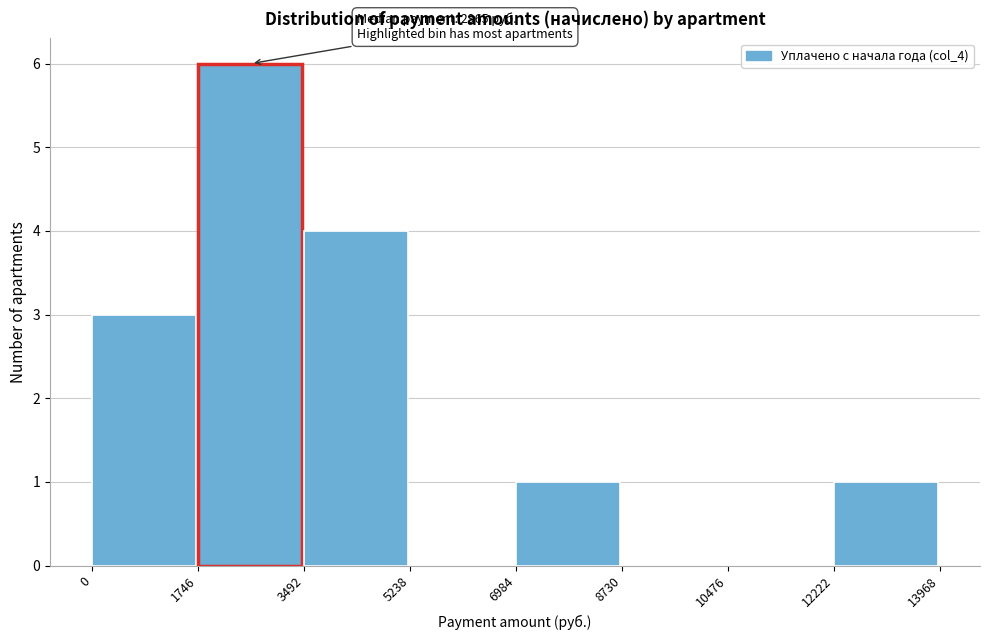

Over which range of the x-axis is the bar tallest?

1746 to 3492